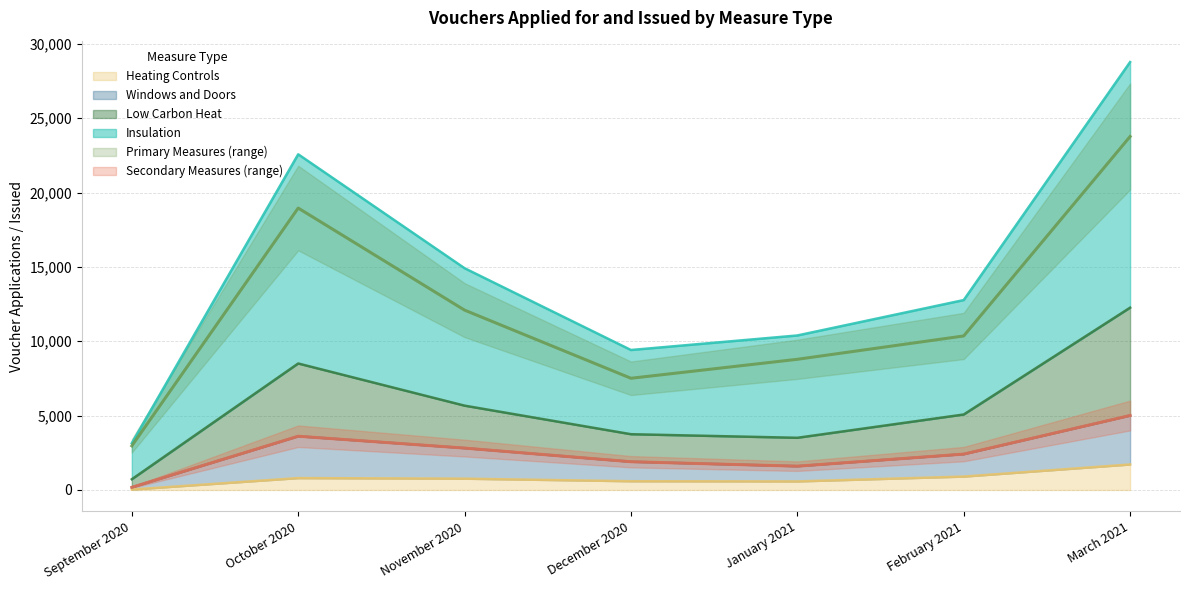

What is the maximum value for Heating Controls?

1715